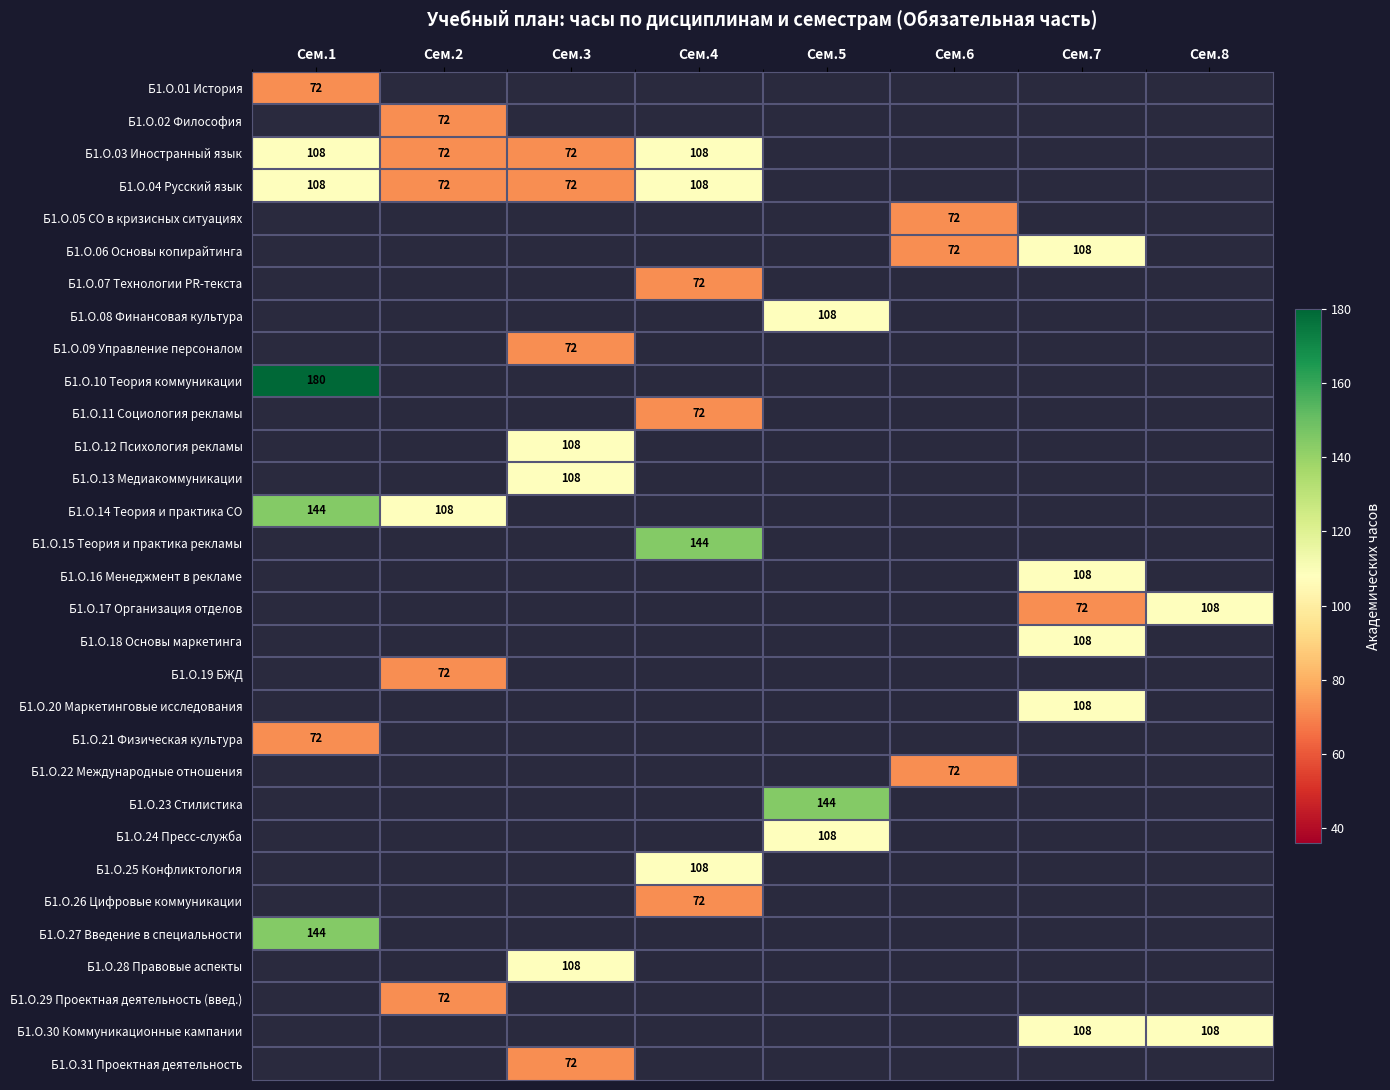

Rank the series at Сем.6 from highest to lowest value.

Б1.О.05 СО в кризисных ситуациях, Б1.О.06 Основы копирайтинга, Б1.О.22 Международные отношения, Б1.О.01 История, Б1.О.02 Философия, Б1.О.03 Иностранный язык, Б1.О.04 Русский язык, Б1.О.07 Технологии PR-текста, Б1.О.08 Финансовая культура, Б1.О.09 Управление персоналом, Б1.О.10 Теория коммуникации, Б1.О.11 Социология рекламы, Б1.О.12 Психология рекламы, Б1.О.13 Медиакоммуникации, Б1.О.14 Теория и практика СО, Б1.О.15 Теория и практика рекламы, Б1.О.16 Менеджмент в рекламе, Б1.О.17 Организация отделов, Б1.О.18 Основы маркетинга, Б1.О.19 БЖД, Б1.О.20 Маркетинговые исследования, Б1.О.21 Физическая культура, Б1.О.23 Стилистика, Б1.О.24 Пресс-служба, Б1.О.25 Конфликтология, Б1.О.26 Цифровые коммуникации, Б1.О.27 Введение в специальности, Б1.О.28 Правовые аспекты, Б1.О.29 Проектная деятельность (введ.), Б1.О.30 Коммуникационные кампании, Б1.О.31 Проектная деятельность